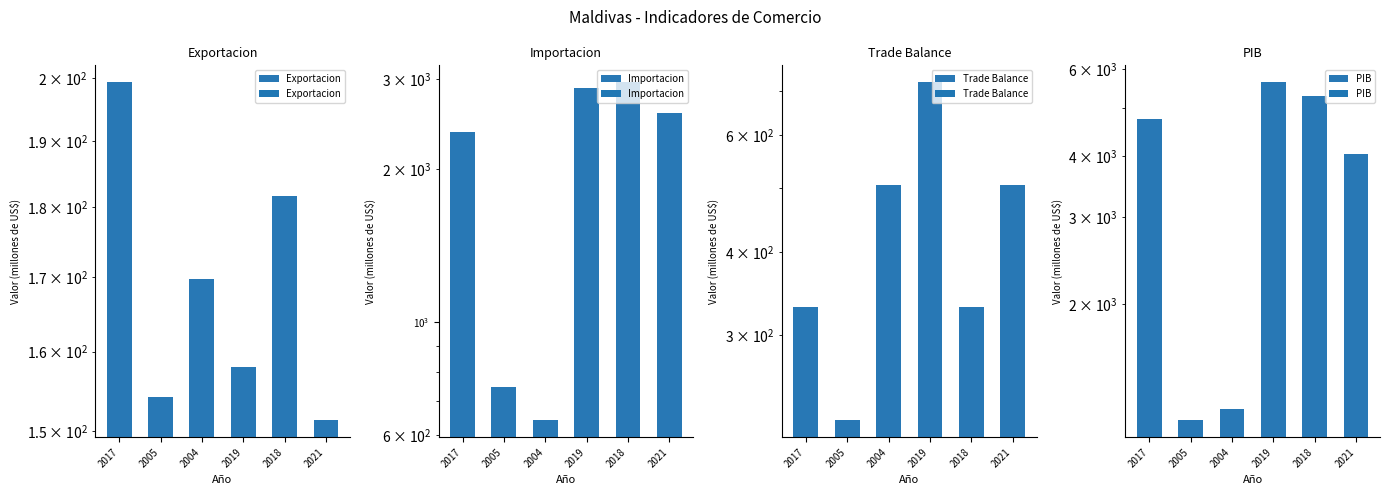

At which label does Importacion reach its peak?

2018